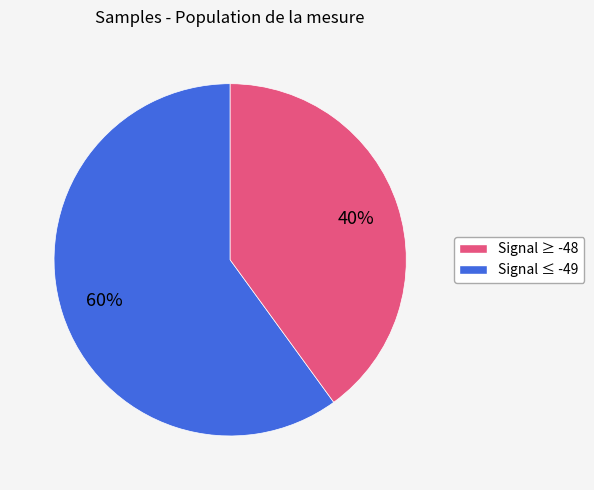

To the nearest percent, what is the difference between the largest and smallest slice percentages?

20%